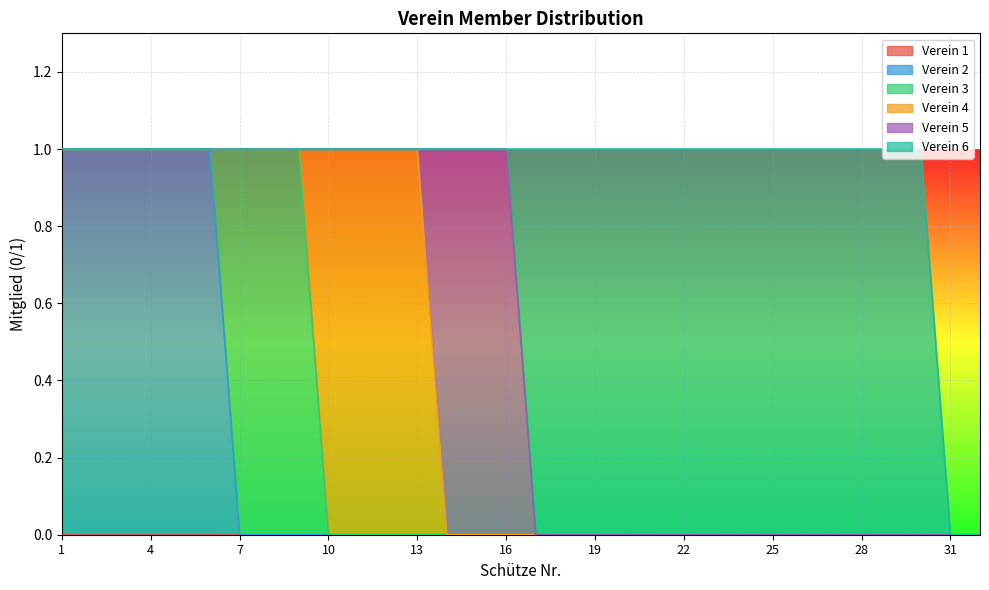

What is the difference between the maximum and second lowest values in the Verein 4 series?

1